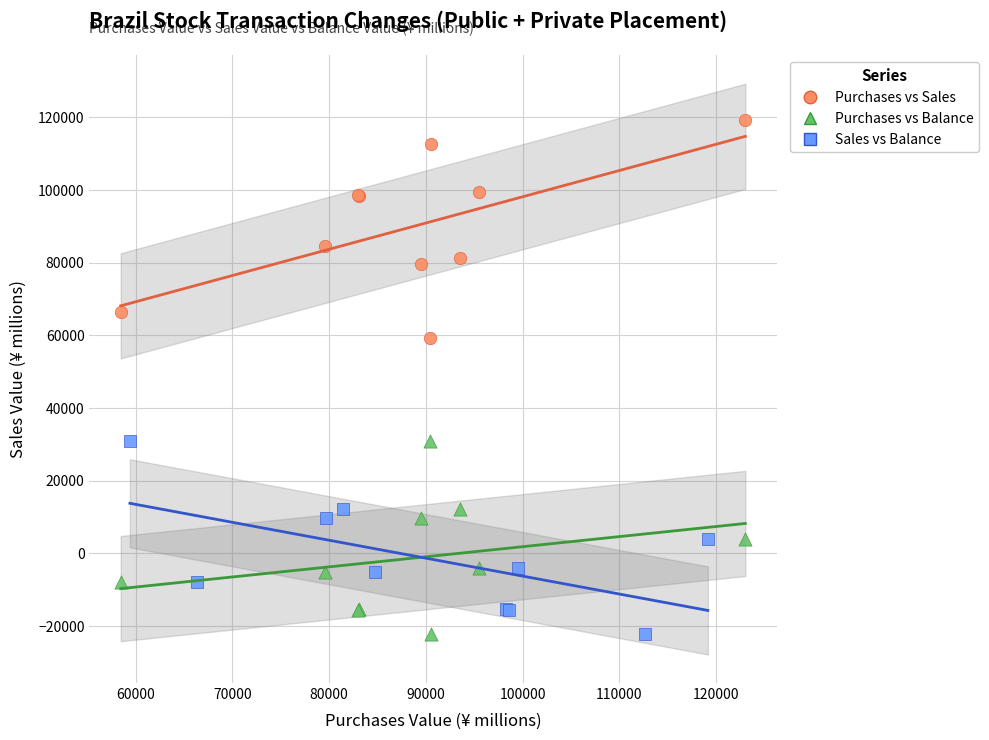

Which series reaches the maximum Y coordinate?

Purchases vs Sales